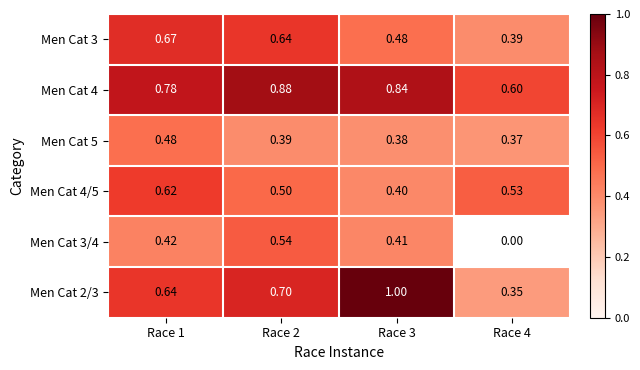

At which category is the sum across all series the highest?

Race 2